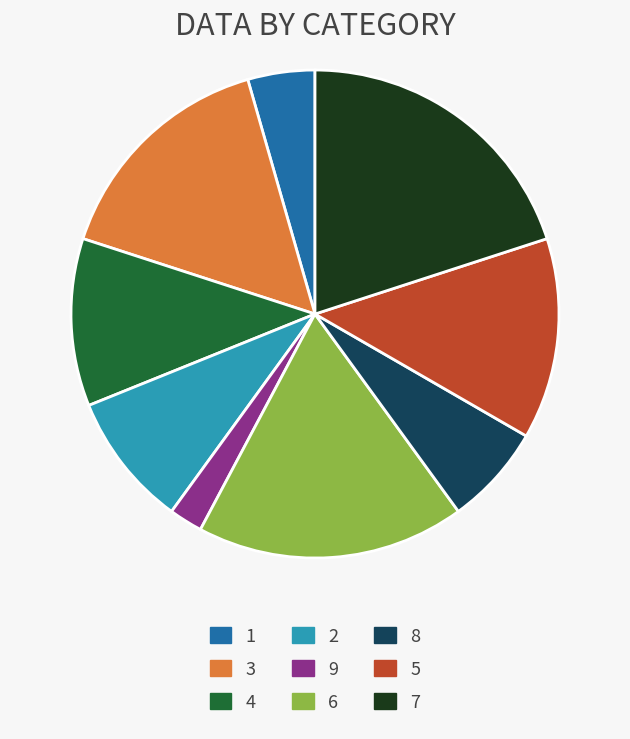

Rank the categories by value from highest to lowest.

7, 6, 3, 5, 4, 2, 8, 1, 9